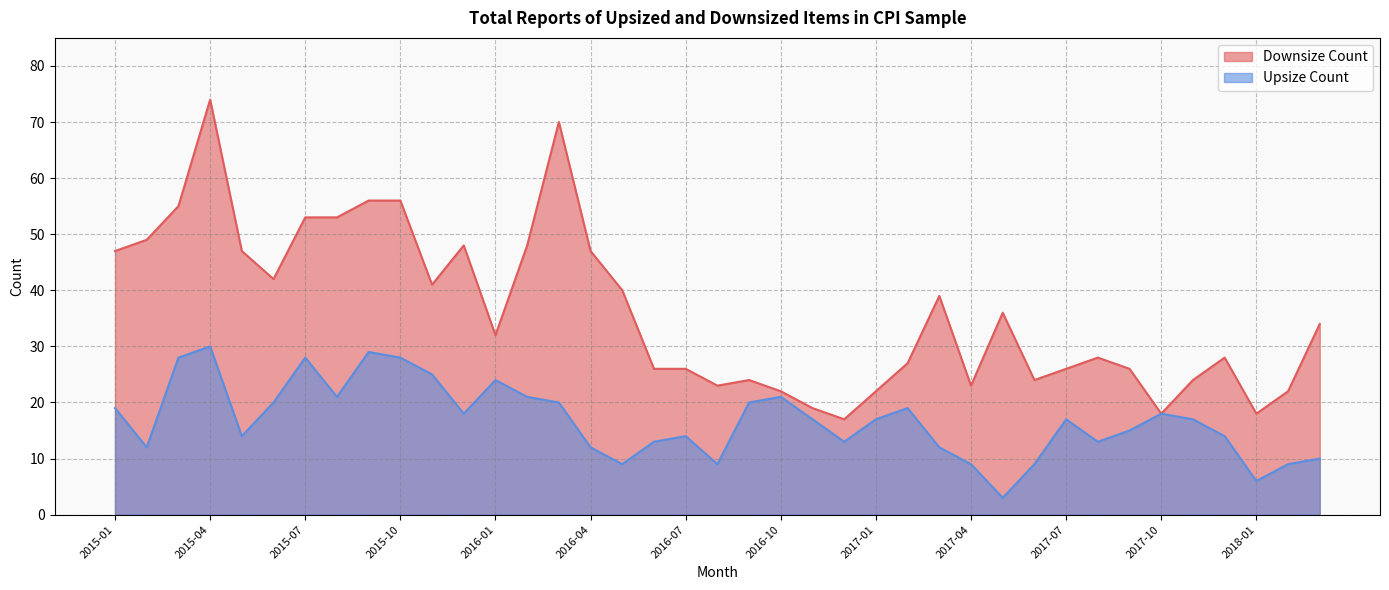

What is the difference between the Downsize Count values at 2016-03 and 2017-09?

44